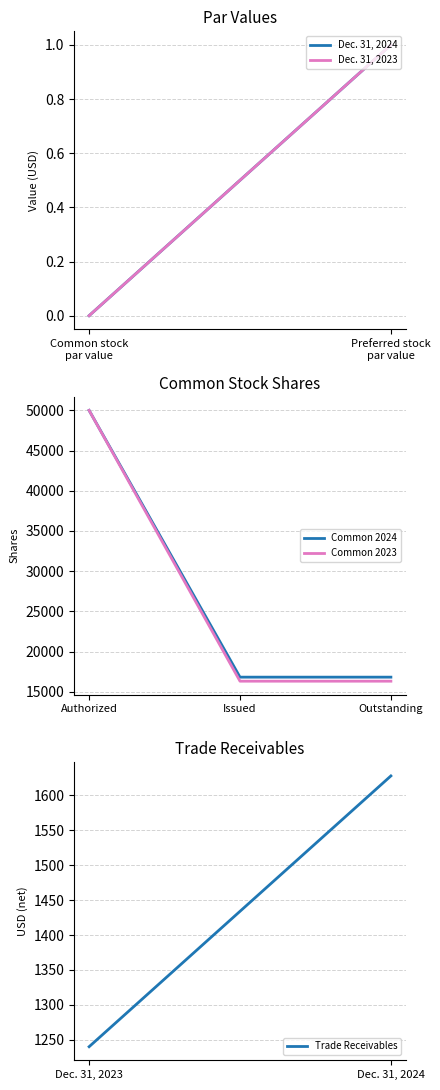

Which series has the largest total across all categories?

Common 2024